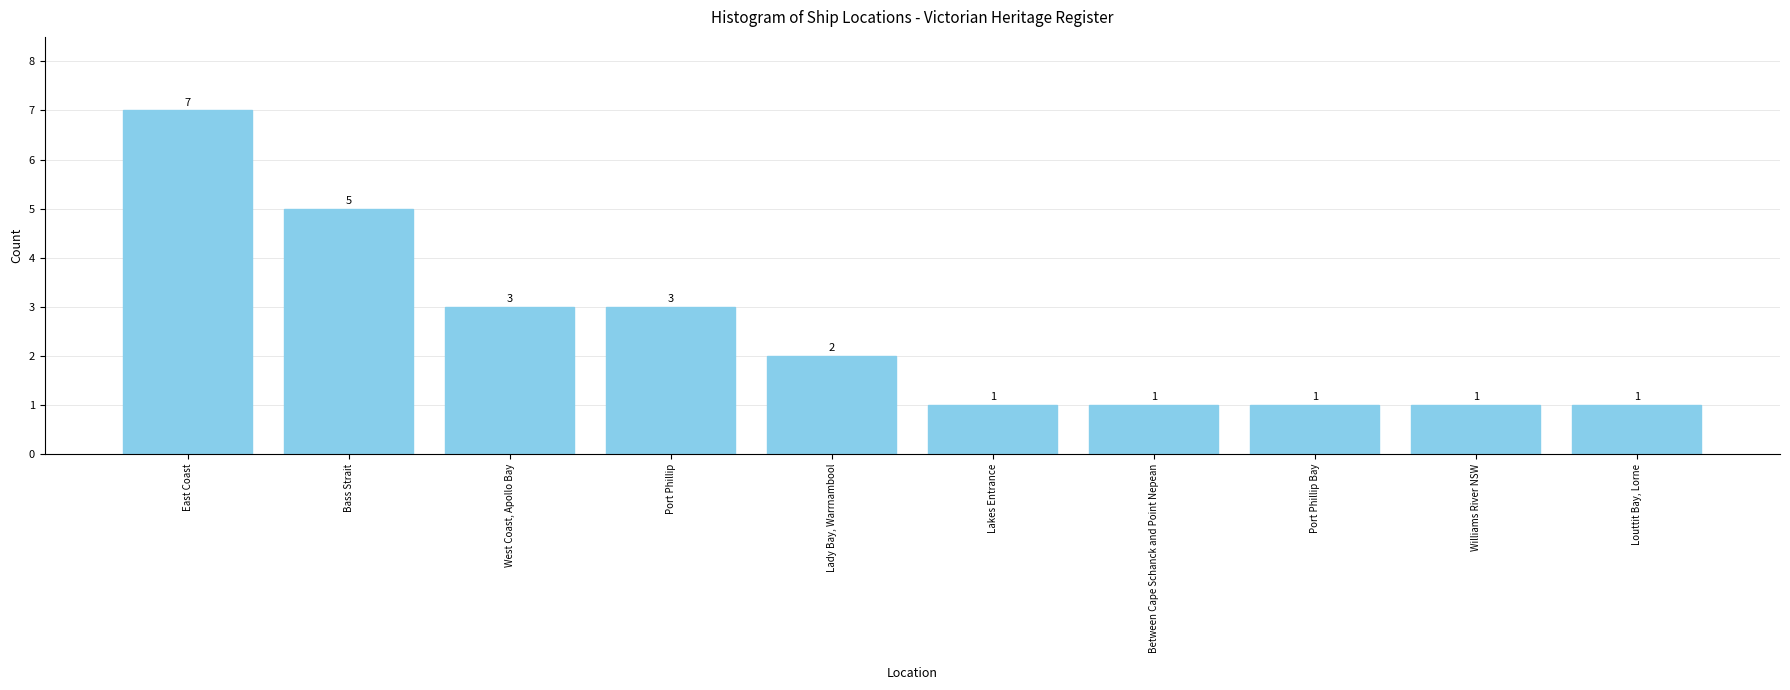

What is the sum of the values at Louttit Bay, Lorne and Port Phillip Bay?

2